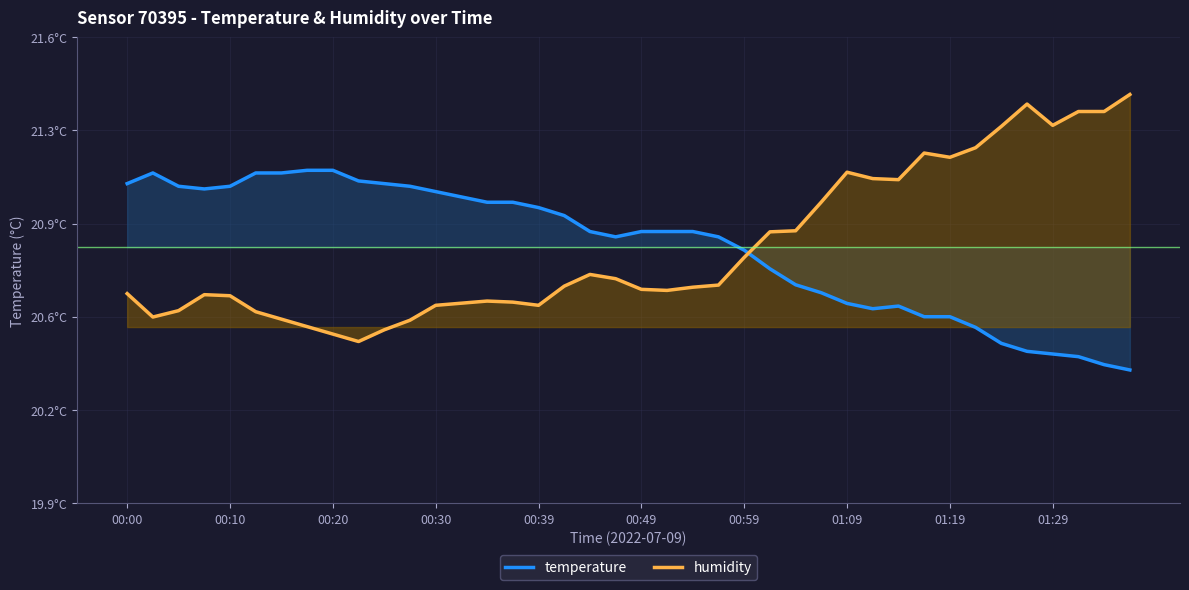

List the series in order of their overall mean, lowest first.

humidity, temperature